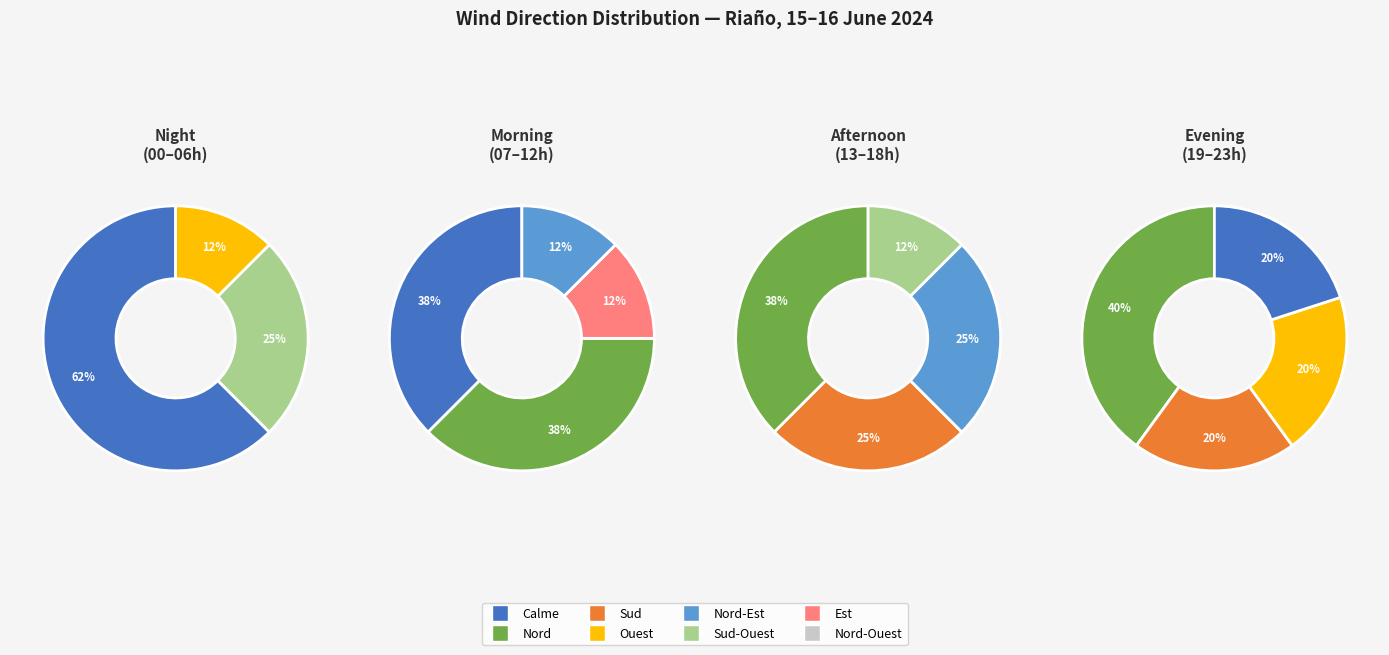

How many segments does this pie chart have?

8